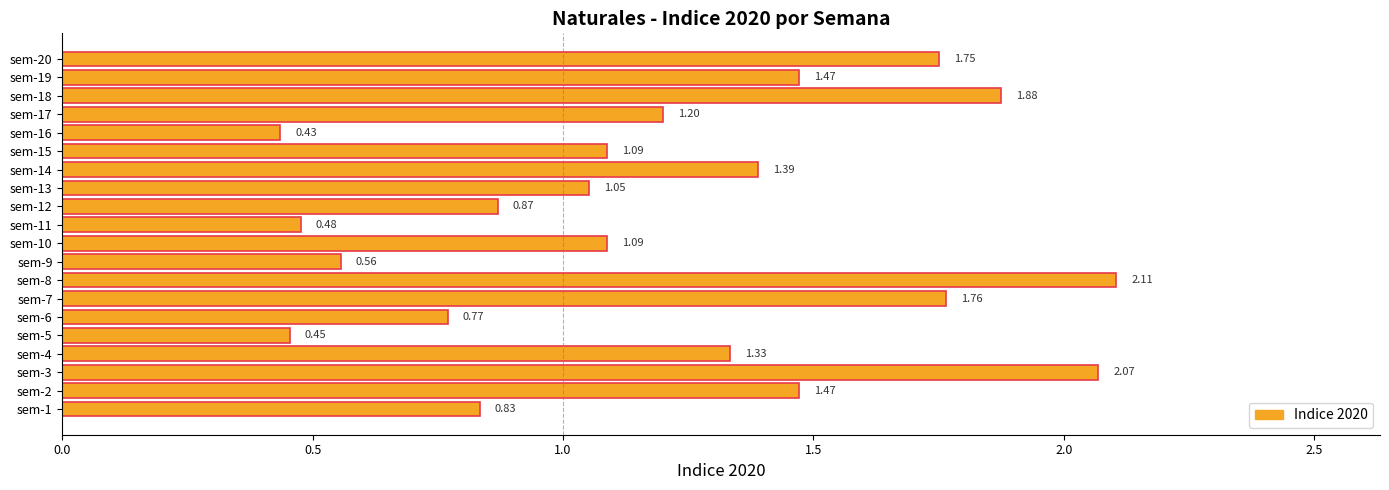

What is the average value?

1.2